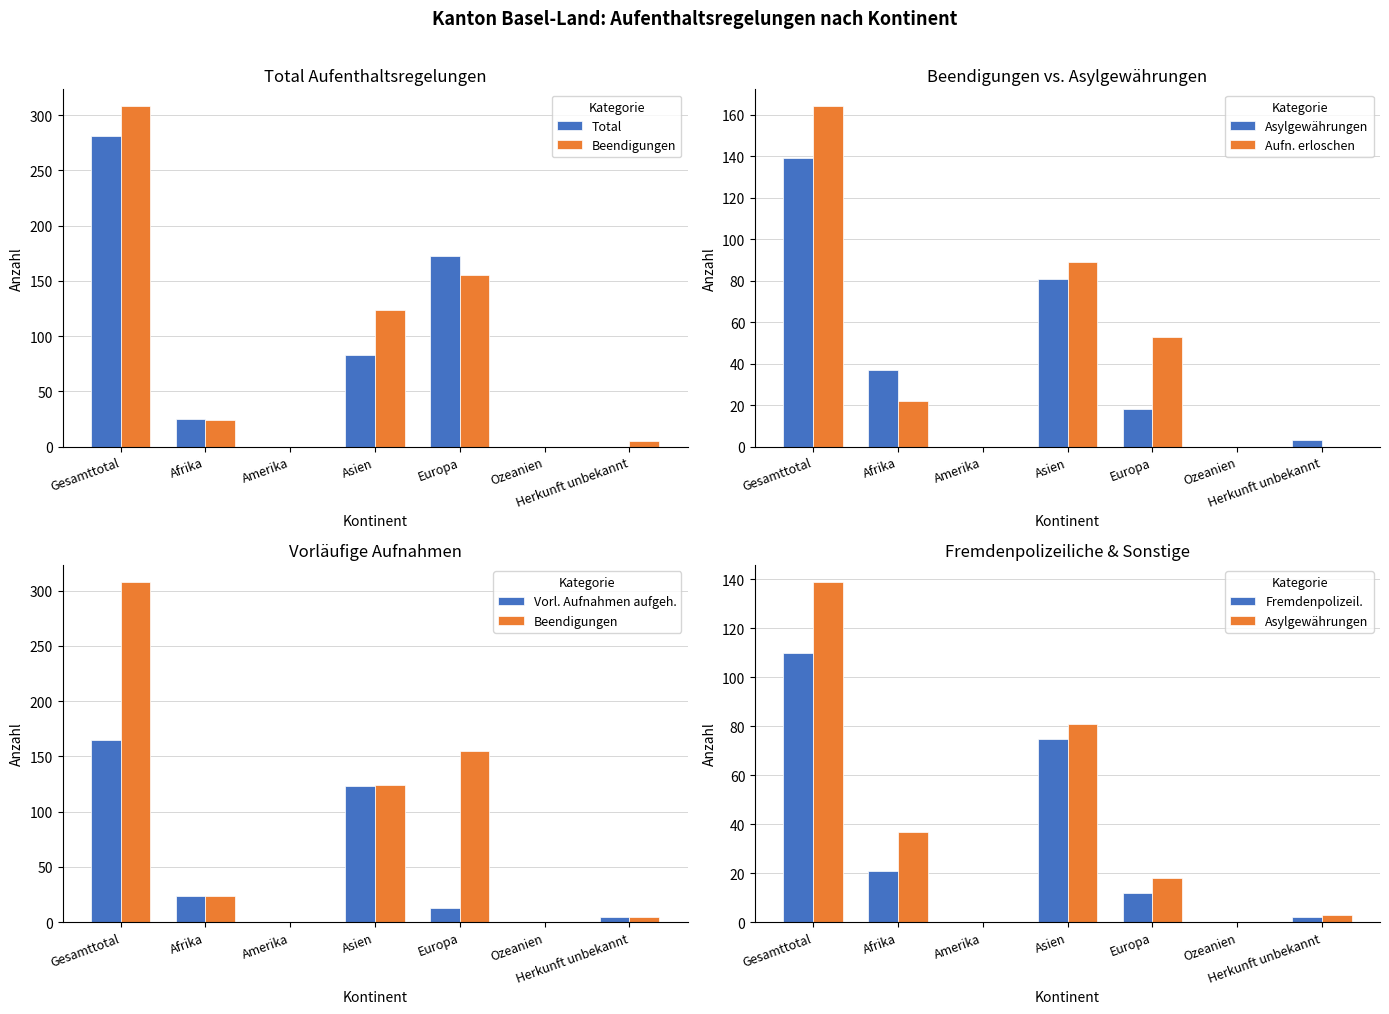

At which label does Beendigungen first exceed 24?

Gesamttotal